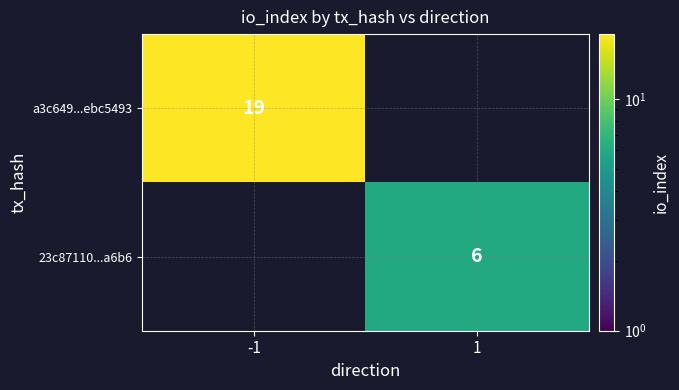

Is it true that 23c87110...a6b6 equals 3 at 1?

False